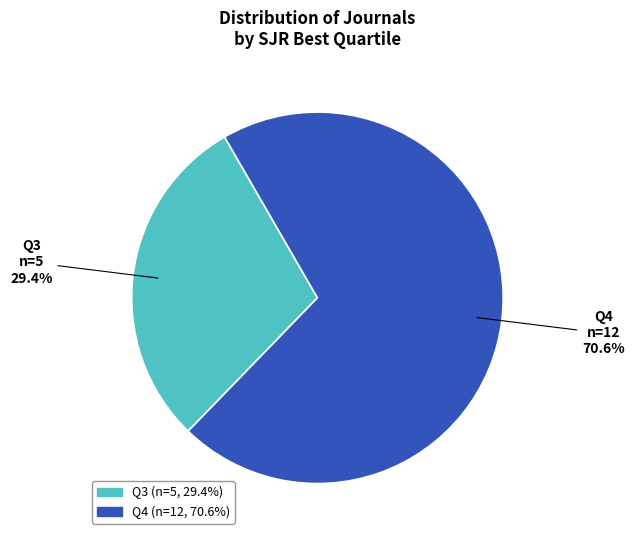

What is the largest slice in the pie chart?

Q4